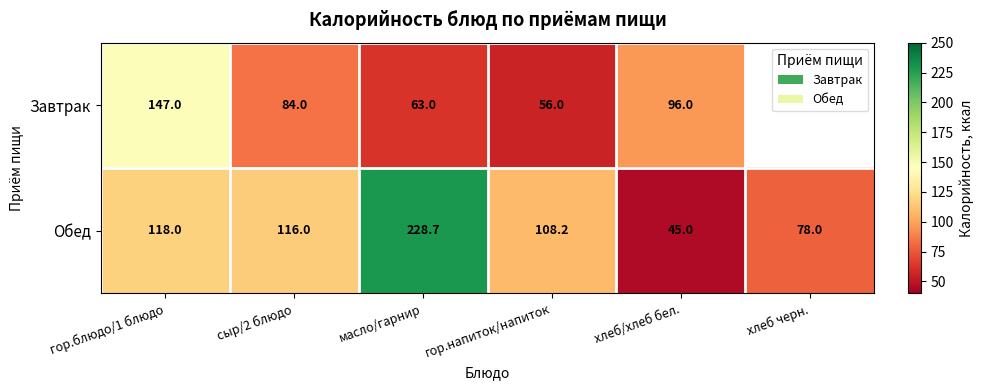

What is the maximum value shown in the chart?

228.7